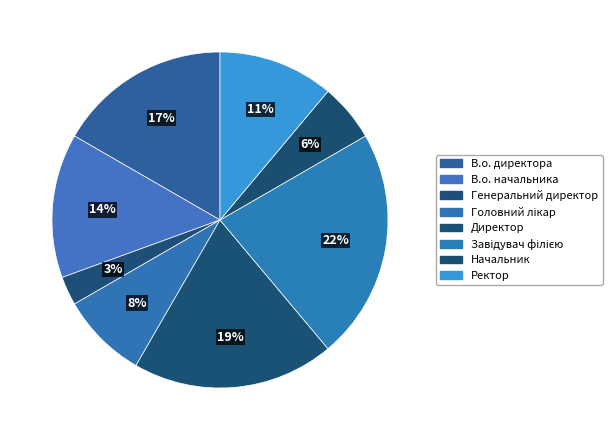

How many segments does this pie chart have?

8